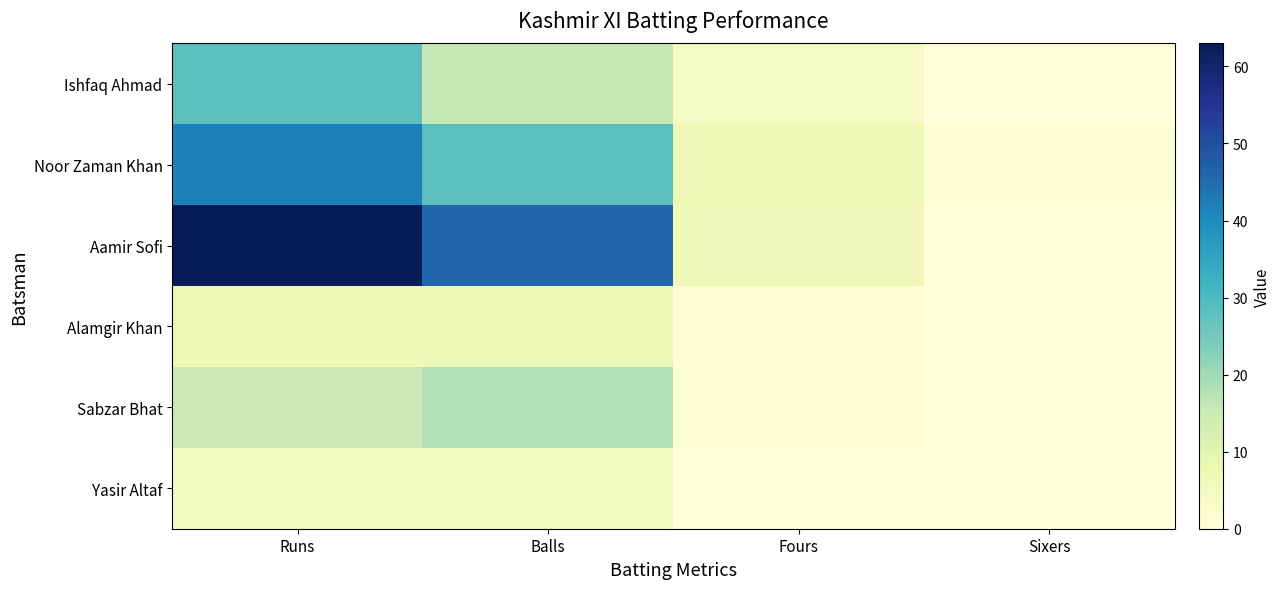

Between Sixers and Balls, which is larger?

Balls